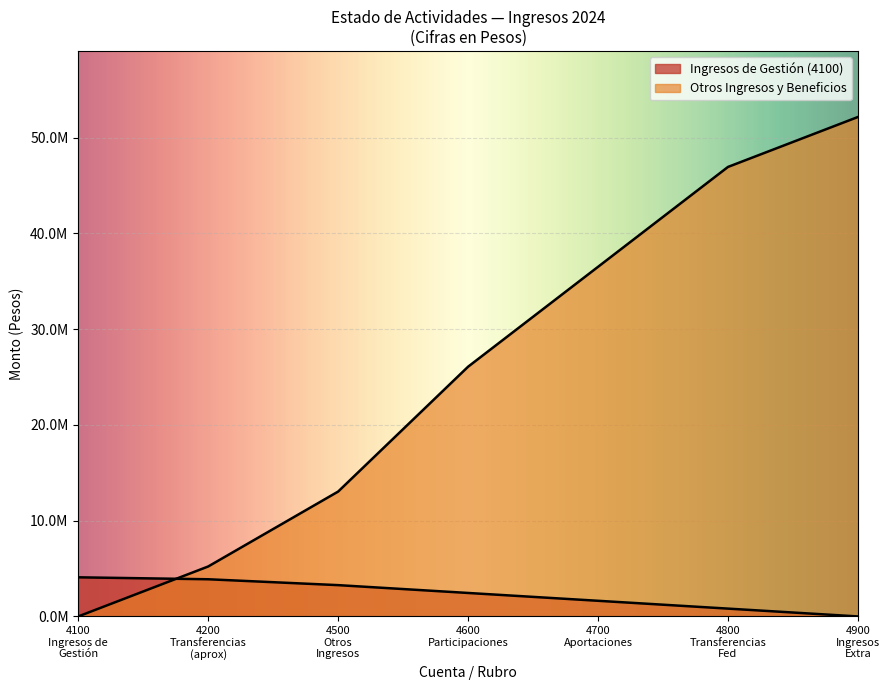

What is the difference between the maximum and minimum values in the INGRESOS DE GESTION series?

4085466.2